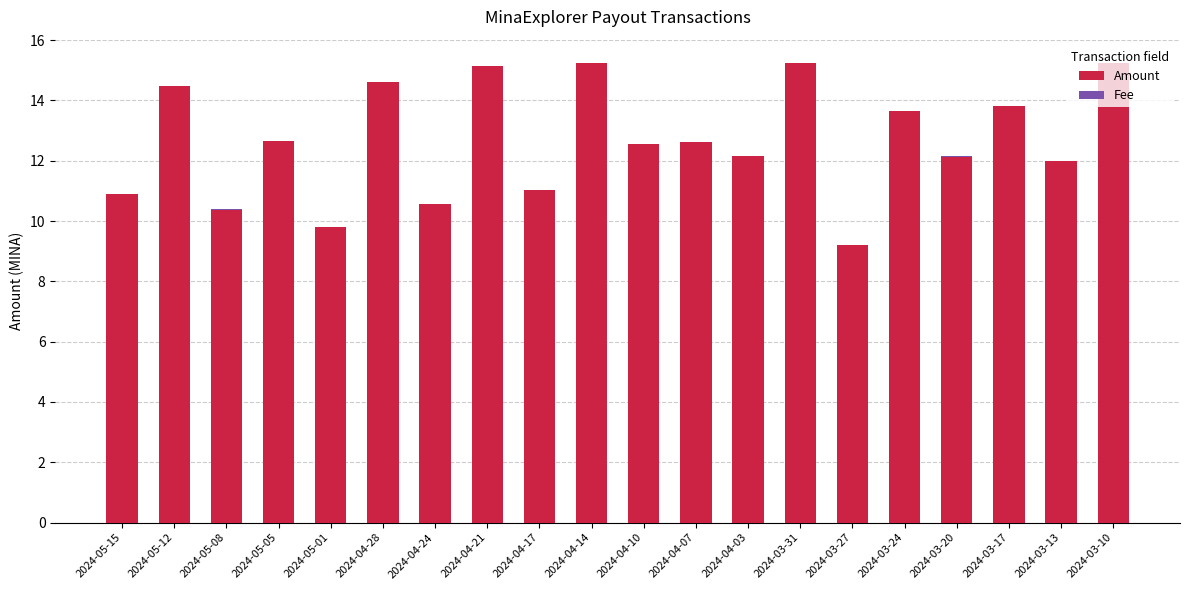

True or false: Amount has a value of 12.6 at 2024-05-05.

True